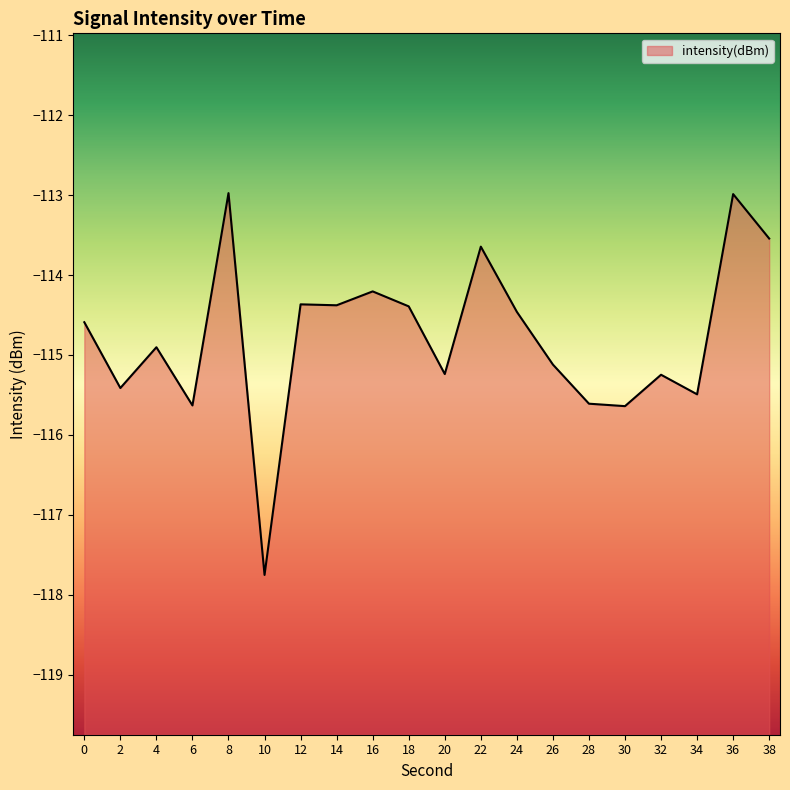

What value does the data have at 26?

-115.1